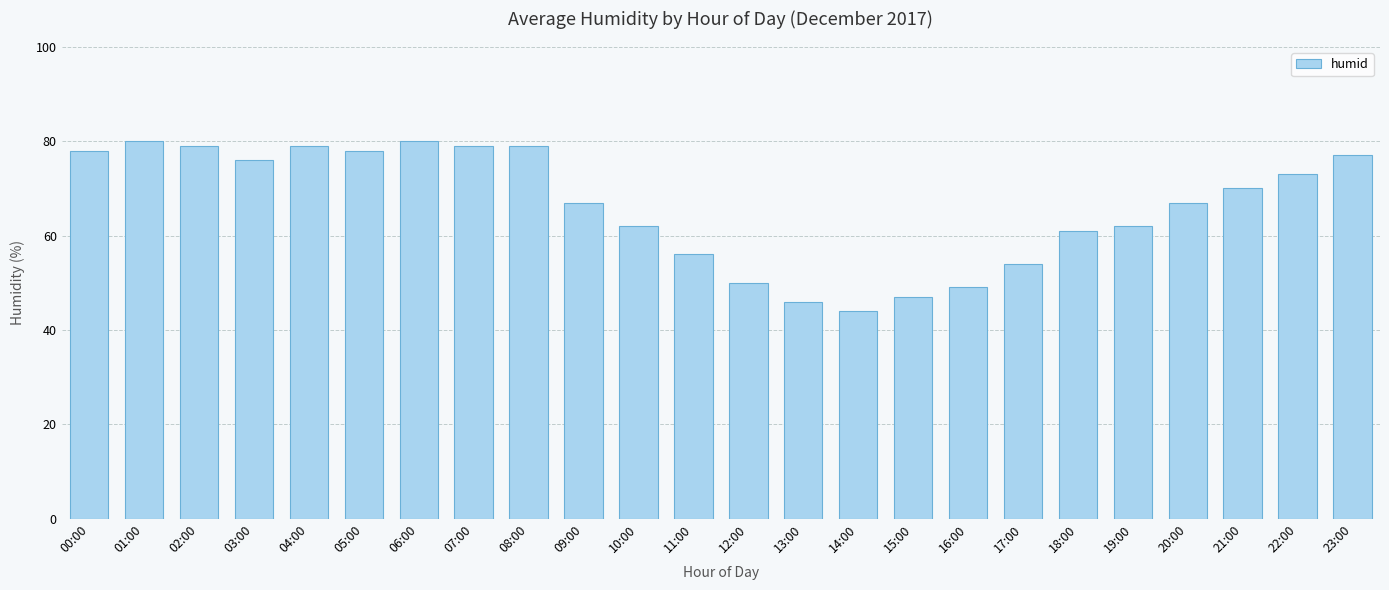

Reading right to left, list all the values displayed in this chart.

77	73	70	67	62	61	54	49	47	44	46	50	56	62	67	79	79	80	78	79	76	79	80	78